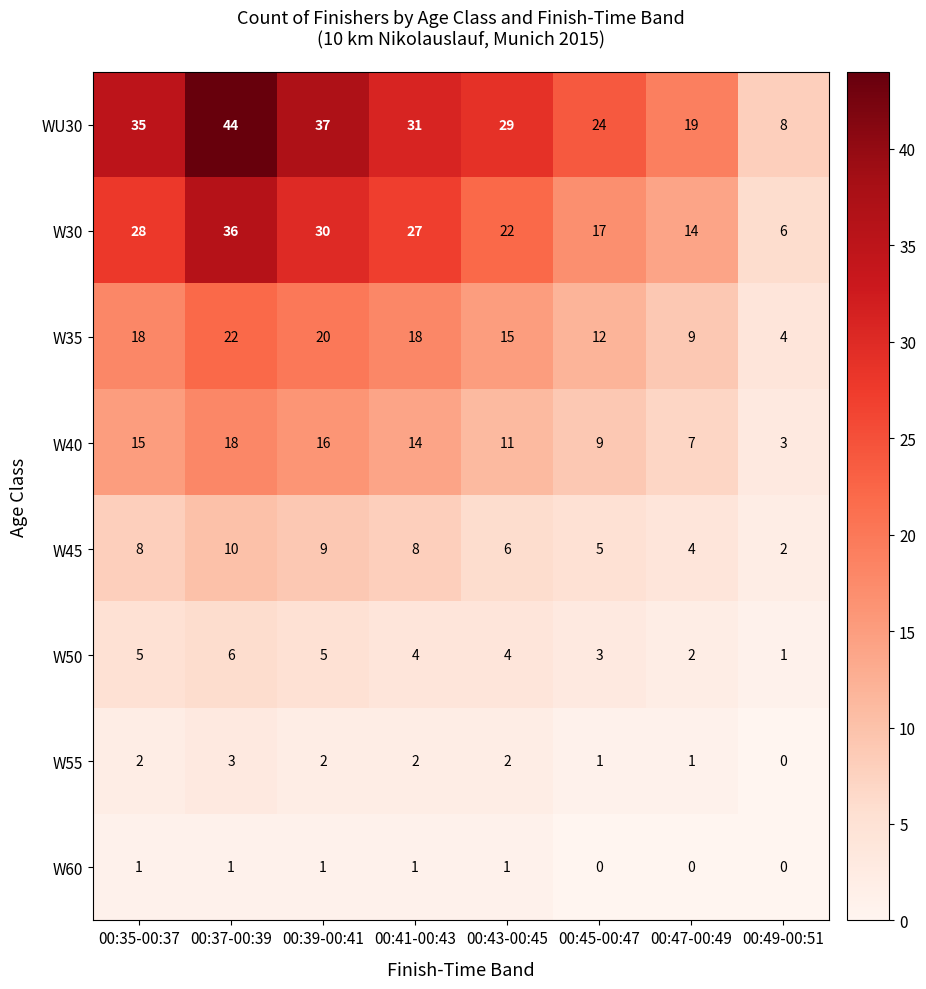

At 00:43-00:45, list the series in order from smallest to largest.

W60, W55, W50, W45, W40, W35, W30, WU30